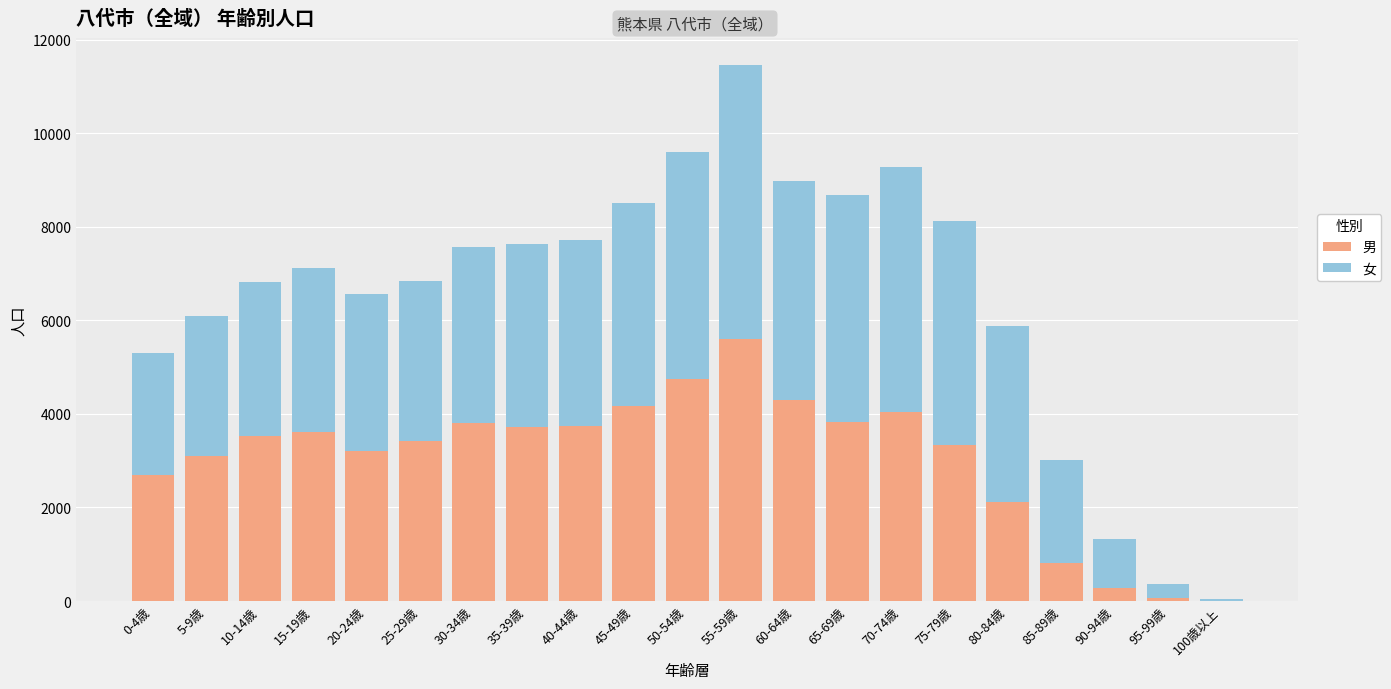

How many data points does each series have?

21